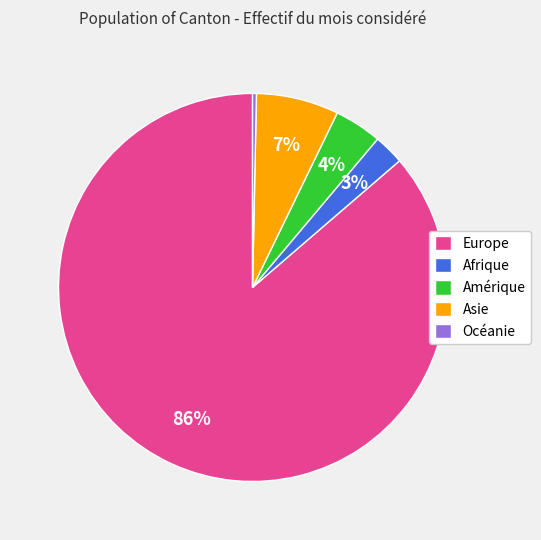

Is there any slice that represents more than half of the pie?

Yes